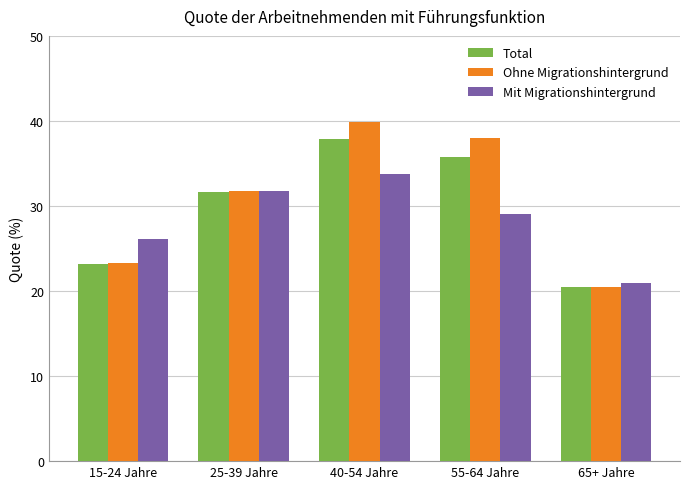

The value of Total at 15-24 Jahre is 23.2. True or false?

True